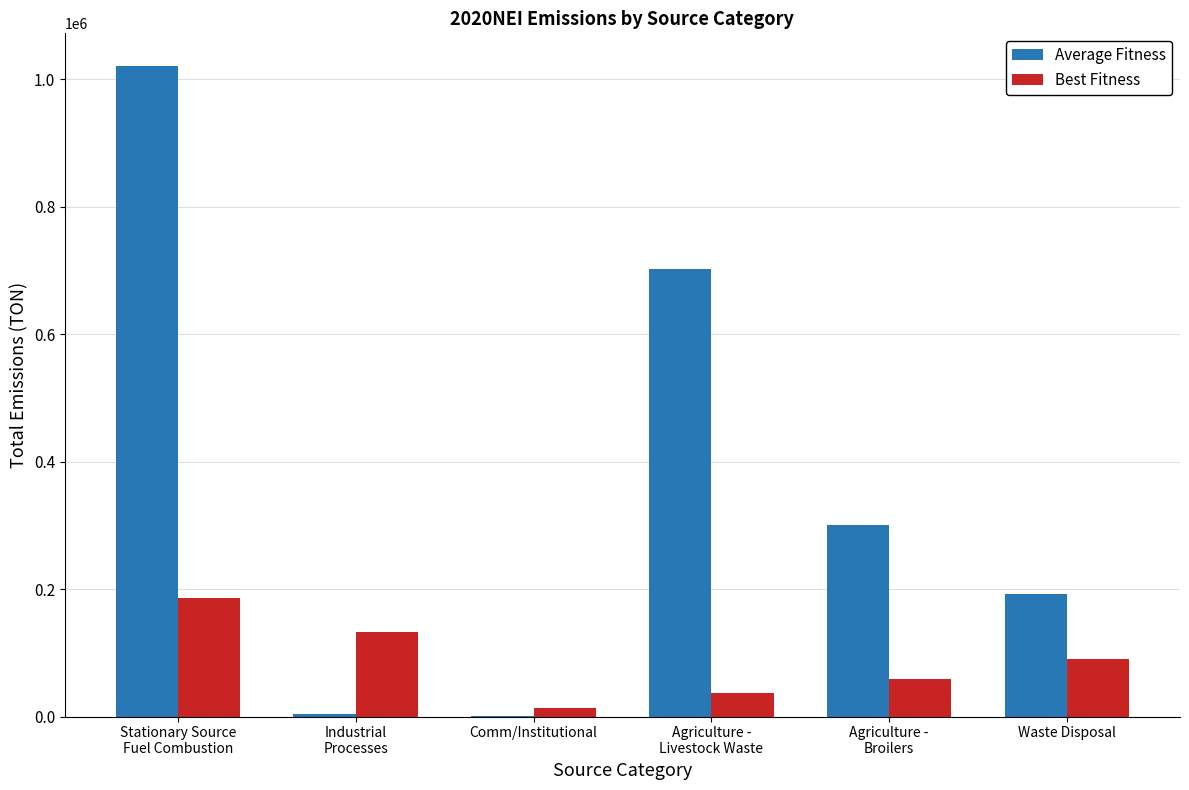

What is the spread (max minus min) of values at Stationary Source
Fuel Combustion?

835086.9